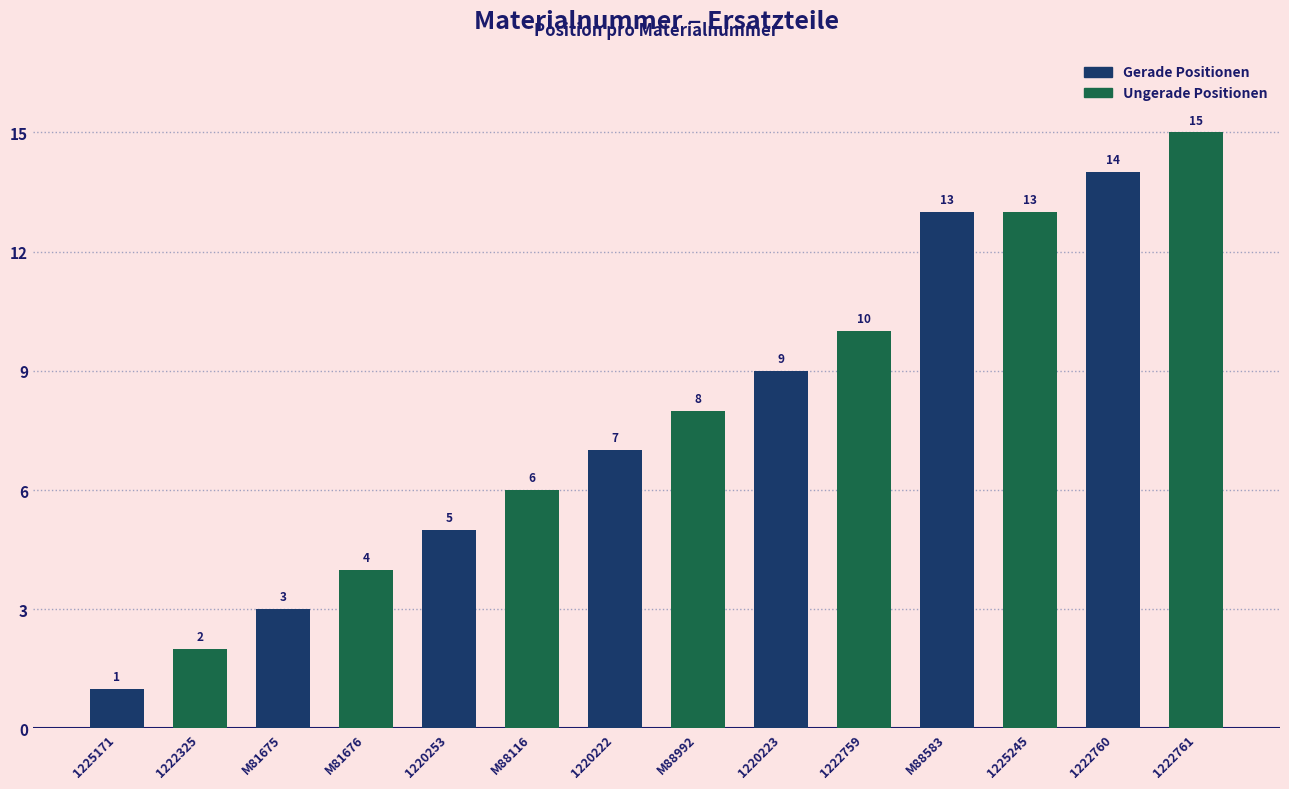

How many bars are there in each group?

2